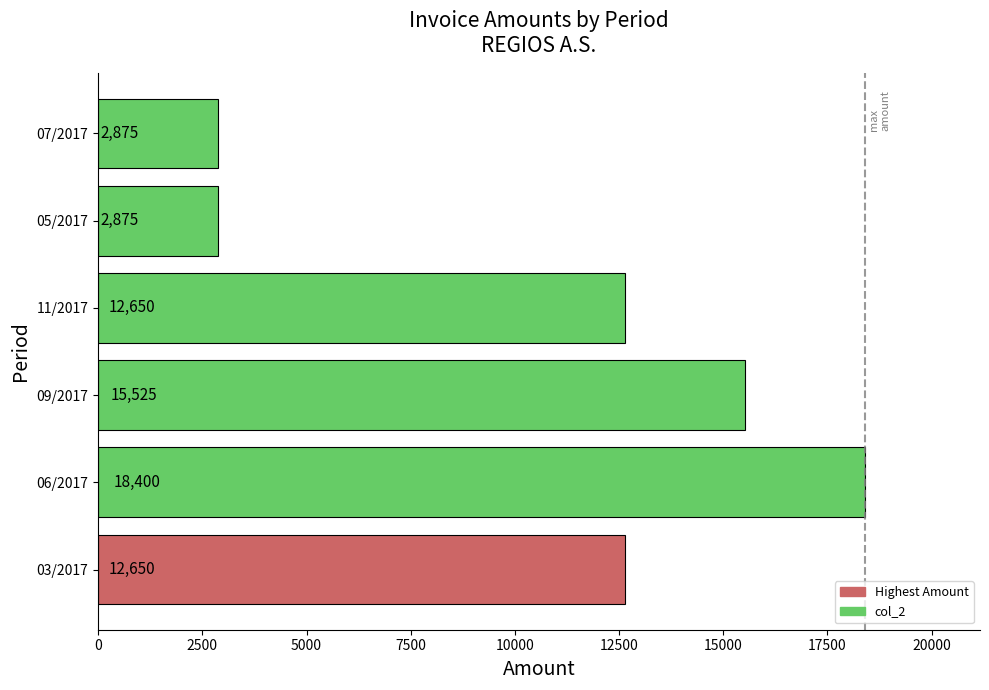

What is the sum of the values at 03/2017 and 05/2017?

15525